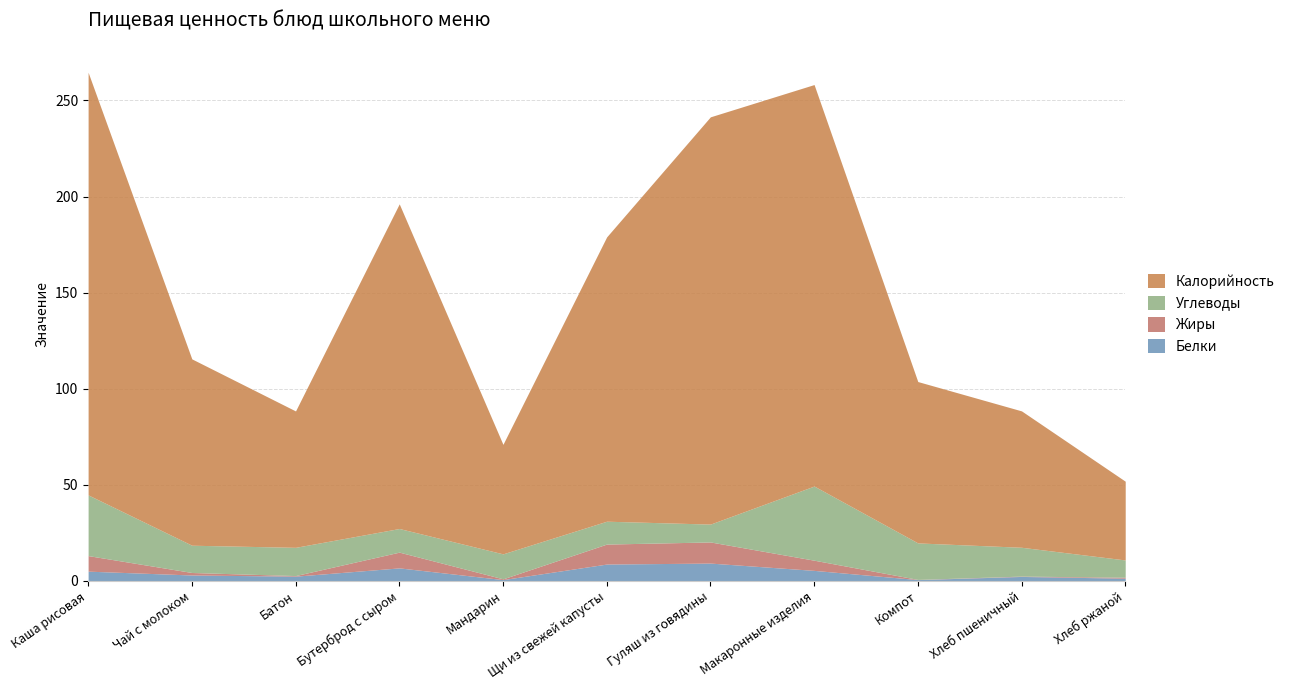

Reading left to right, transcribe all the data shown in this chart.

Белки: Каша рисовая=5.0	Чай с молоком=3.0	Батон=2.4	Бутерброд с сыром=6.7	Мандарин=0.6	Щи из свежей капусты=8.7	Гуляш из говядины=9.2	Макаронные изделия=5.4	Компот=0.6	Хлеб пшеничный=2.2	Хлеб ржаной=1.3
Жиры: Каша рисовая=8.1	Чай с молоком=1.3	Батон=0.3	Бутерброд с сыром=8.2	Мандарин=0.4	Щи из свежей капусты=10.4	Гуляш из говядины=11.0	Макаронные изделия=5.3	Компот=0.1	Хлеб пшеничный=0.2	Хлеб ржаной=0.5
Углеводы: Каша рисовая=31.6	Чай с молоком=14.2	Батон=14.7	Бутерброд с сыром=12.3	Мандарин=13.0	Щи из свежей капусты=11.9	Гуляш из говядины=9.3	Макаронные изделия=38.6	Компот=19.0	Хлеб пшеничный=15.0	Хлеб ржаной=9.0
Калорийность: Каша рисовая=220.0	Чай с молоком=97.0	Батон=71.0	Бутерброд с сыром=169.0	Мандарин=57.0	Щи из свежей капусты=148.0	Гуляш из говядины=212.0	Макаронные изделия=209.0	Компот=84.0	Хлеб пшеничный=71.0	Хлеб ржаной=41.0